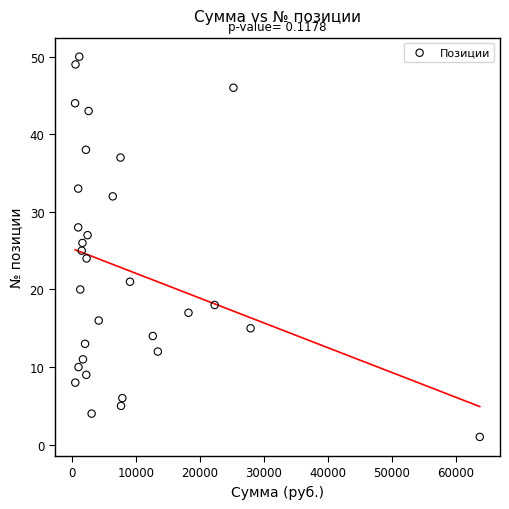

What is the range of Y values (max minus min)?

49